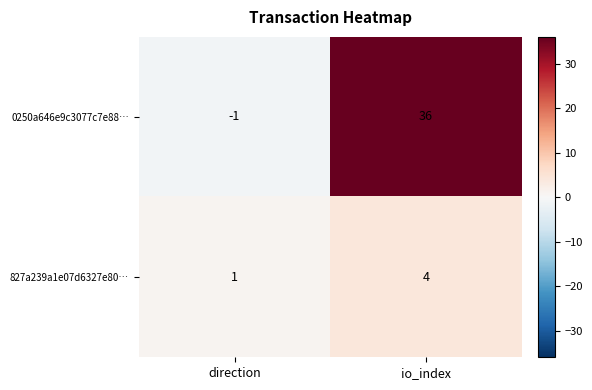

Which series has the widest spread of values?

0250a646e9c3077c7e88…